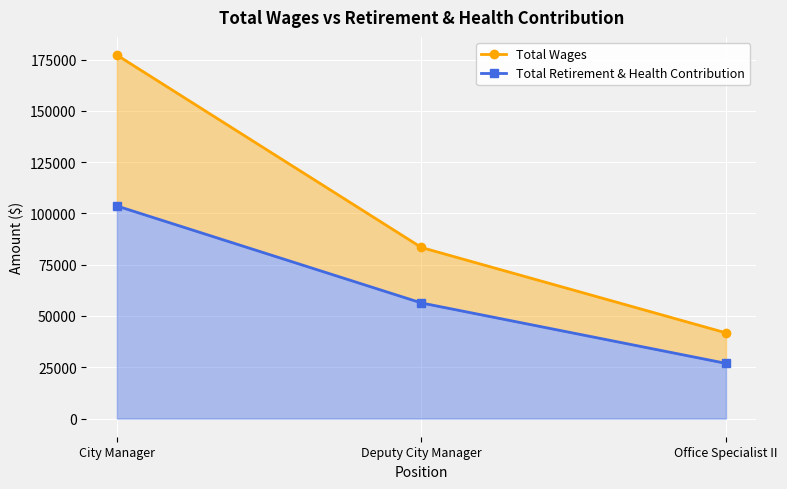

Is the value of Total Retirement & Health Contribution at Office Specialist II greater than the value of Total Wages at Office Specialist II?

No